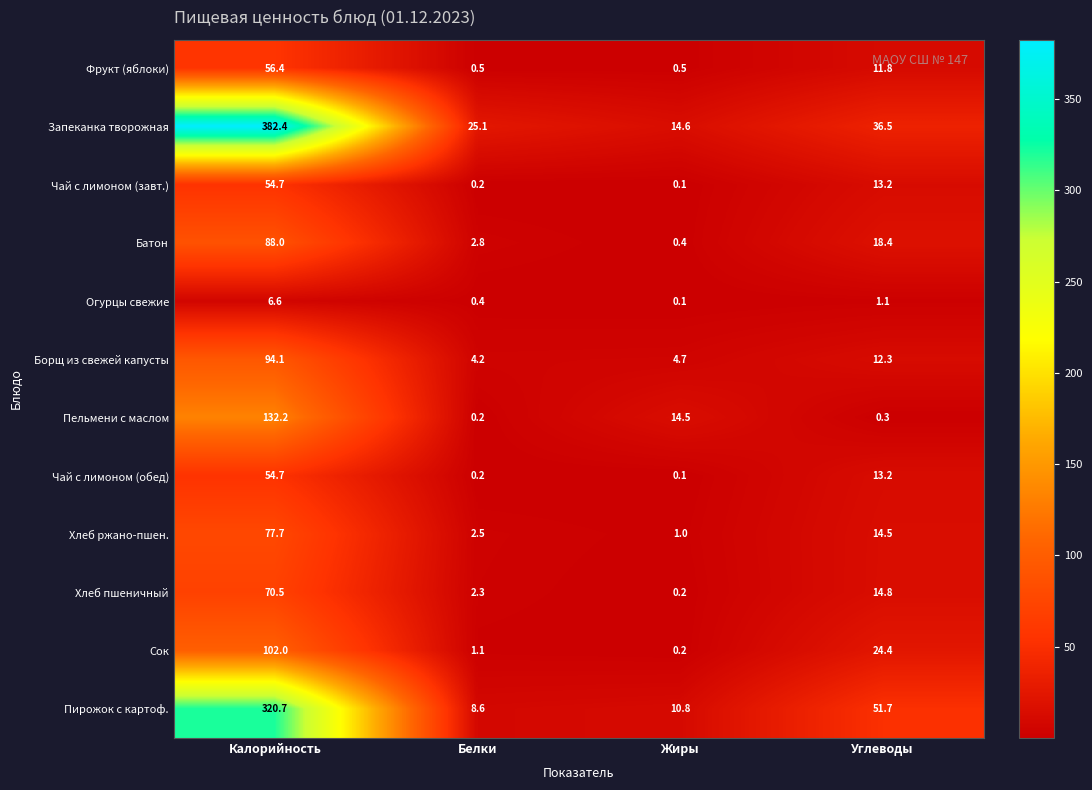

What is the difference between the second highest and minimum values in the Хлеб ржано-пшен. series?

13.5